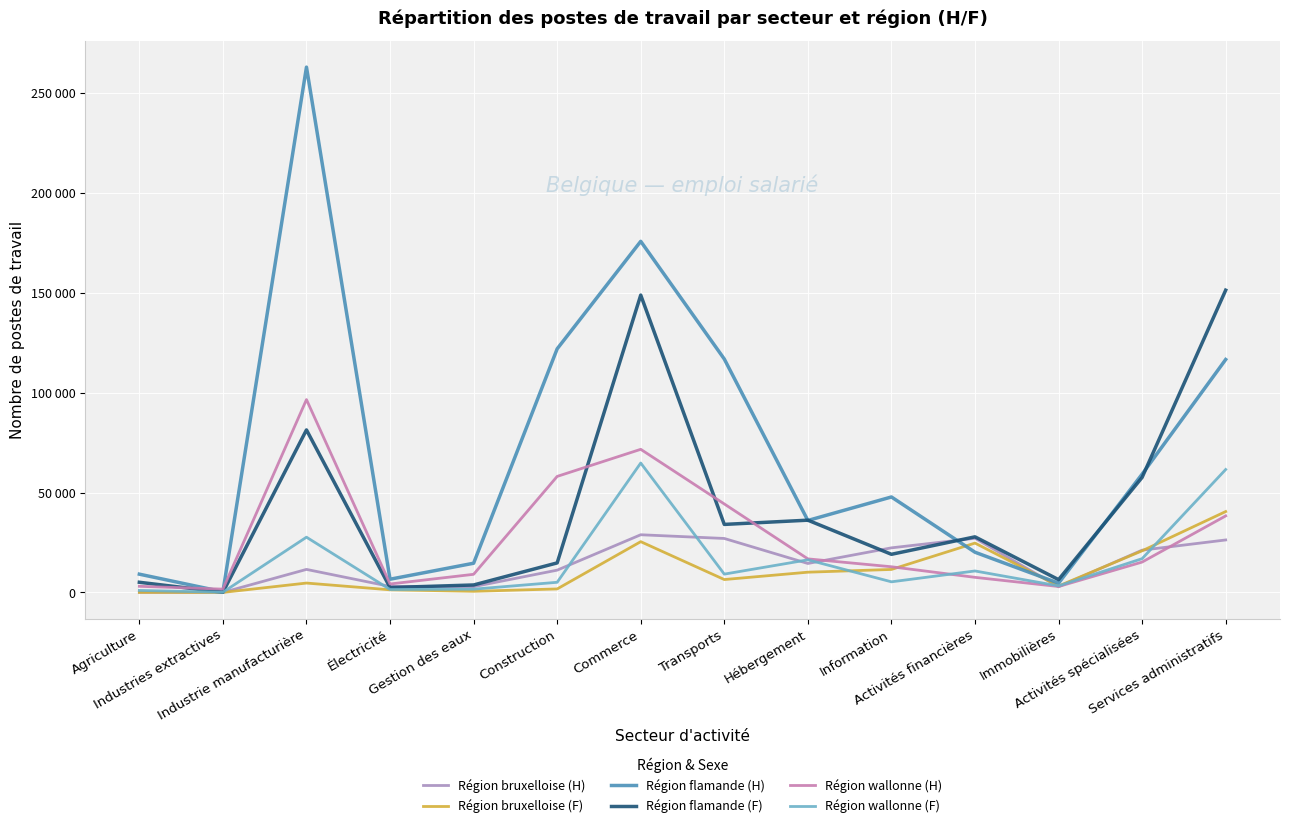

What is the difference between the maximum and minimum values in the Région flamande (H) series?

262361